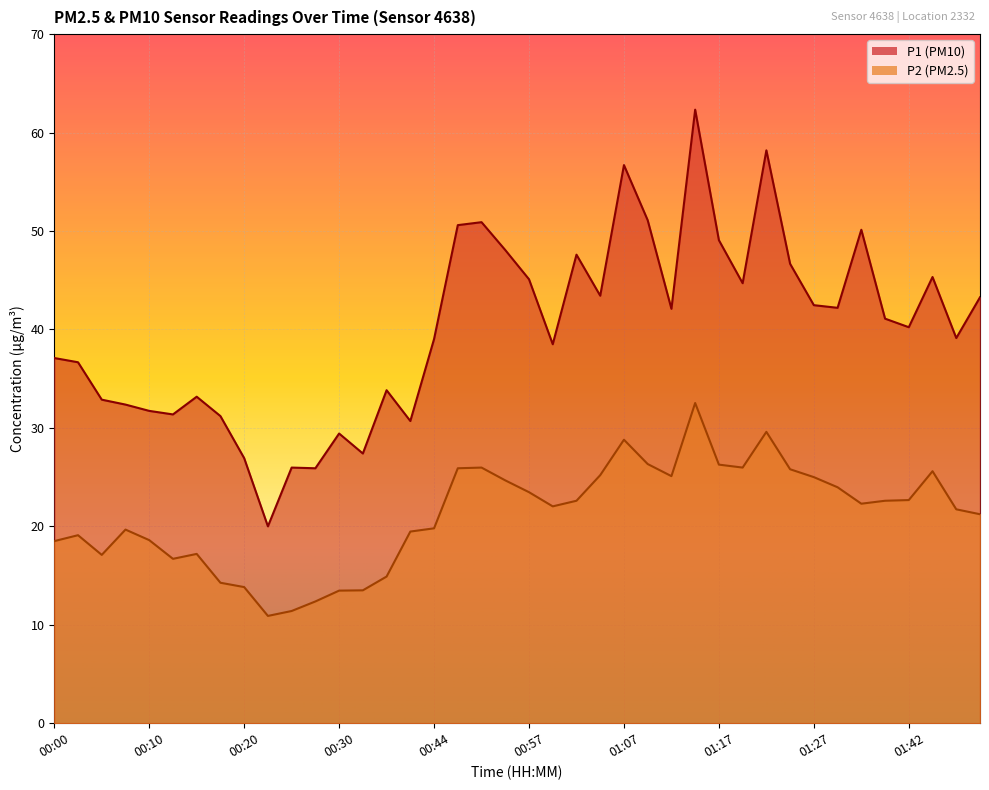

At which category does P2 reach its first local peak?

00:03